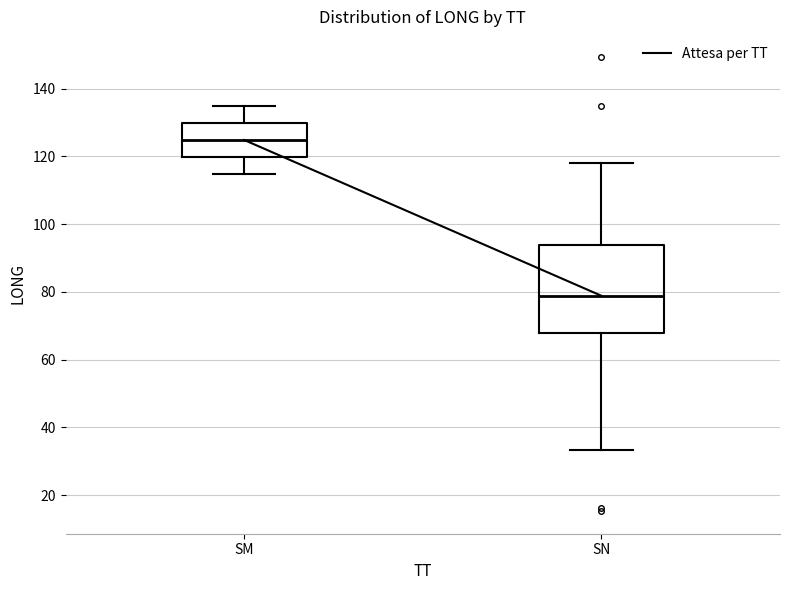

Where does the median line of the box for SM sit on the y-axis? The values are not printed on the chart, so give them approximately, as read against the axis.

124